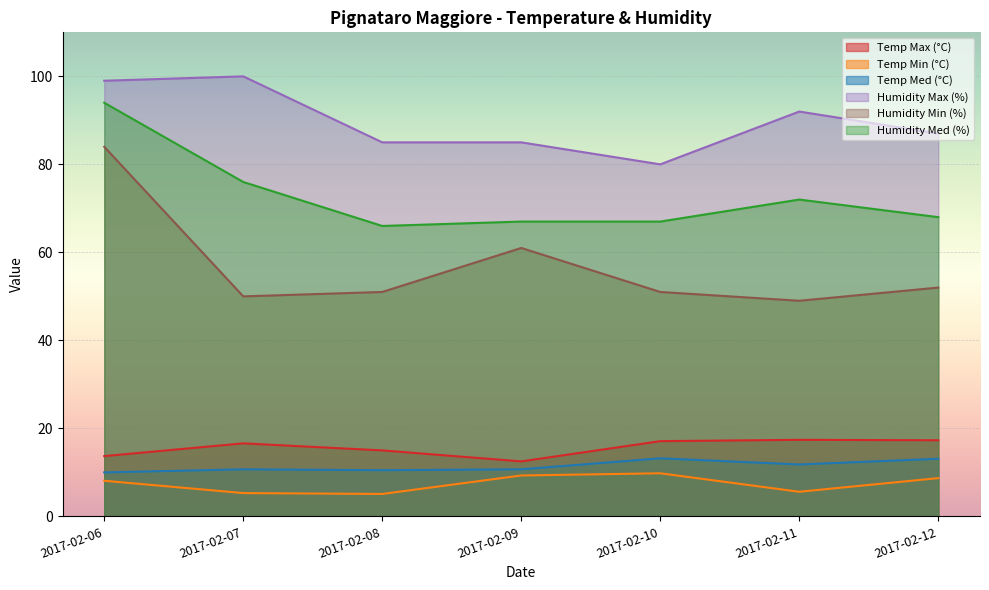

True or false: Temp Med (°C) and Humidity Med (%) cross at least once.

False